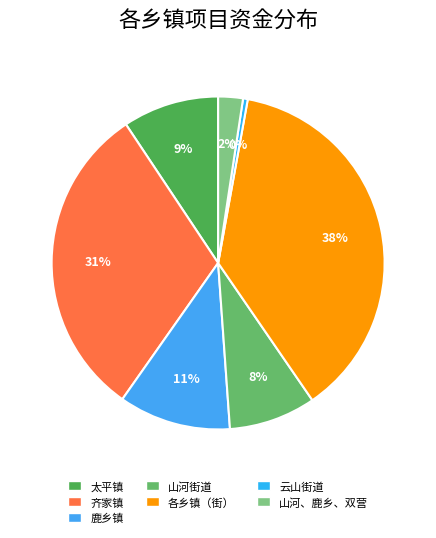

Which slice is the smallest?

云山街道